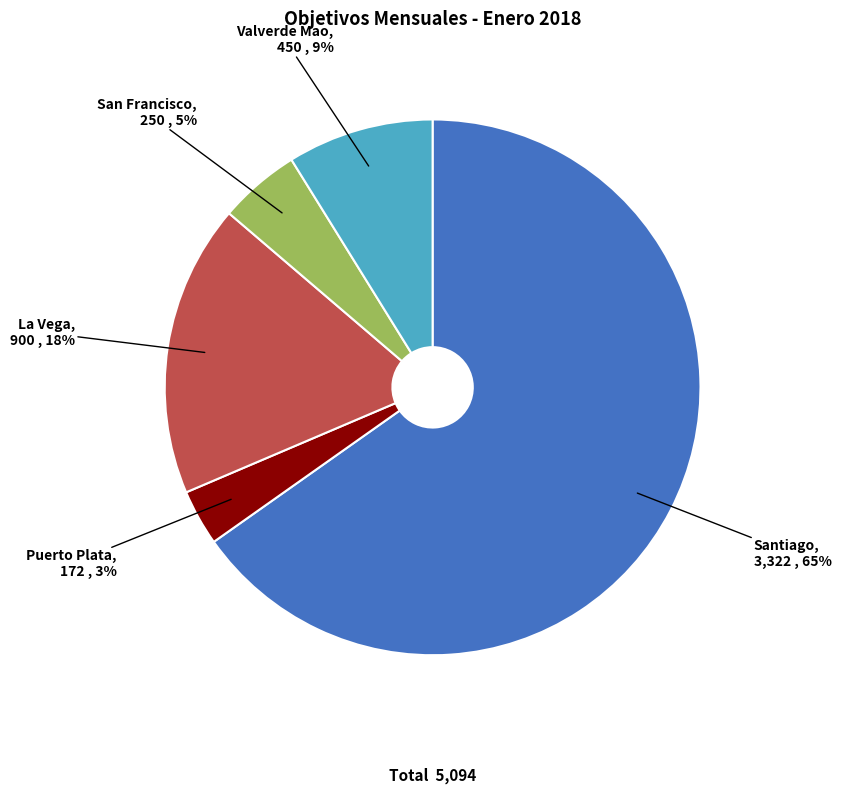

Which has a higher value, Puerto Plata or San Francisco?

San Francisco